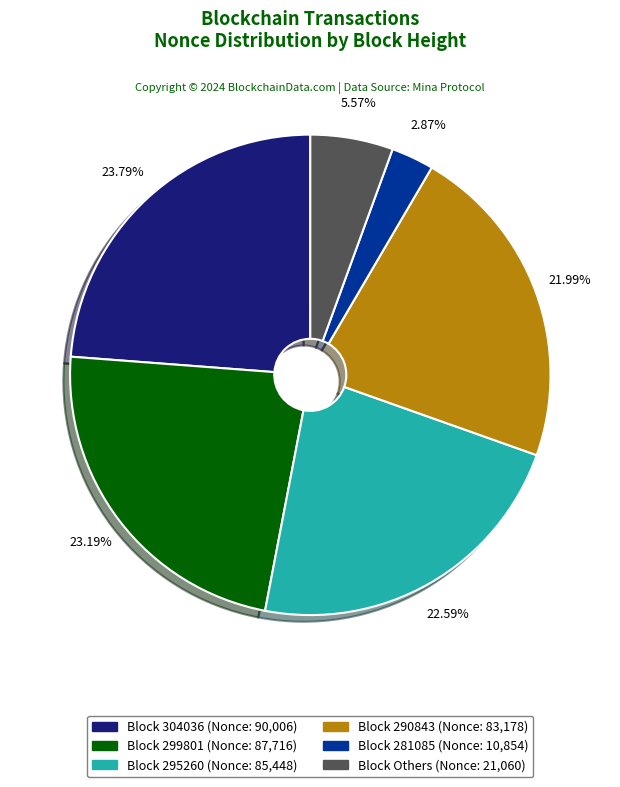

Is there a majority slice in this chart?

No